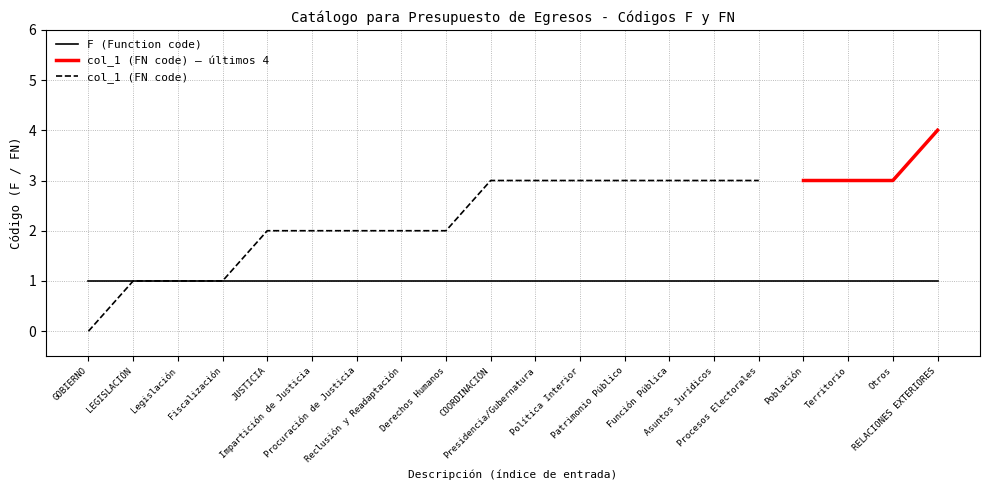

Which has a higher value, JUSTICIA or Otros?

JUSTICIA